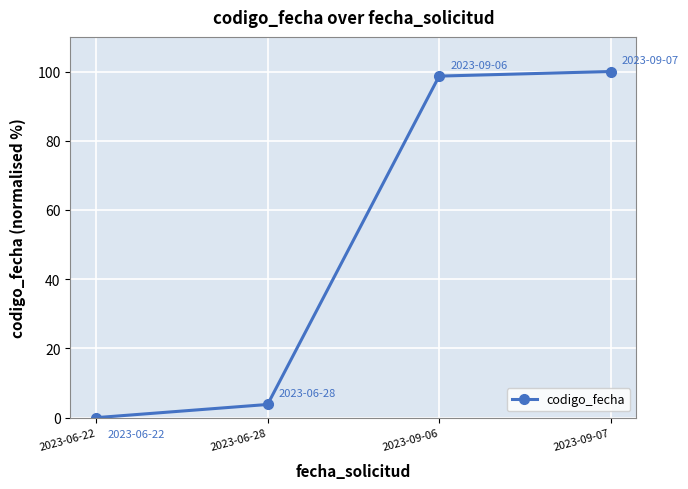

How many lines are shown in the chart?

1